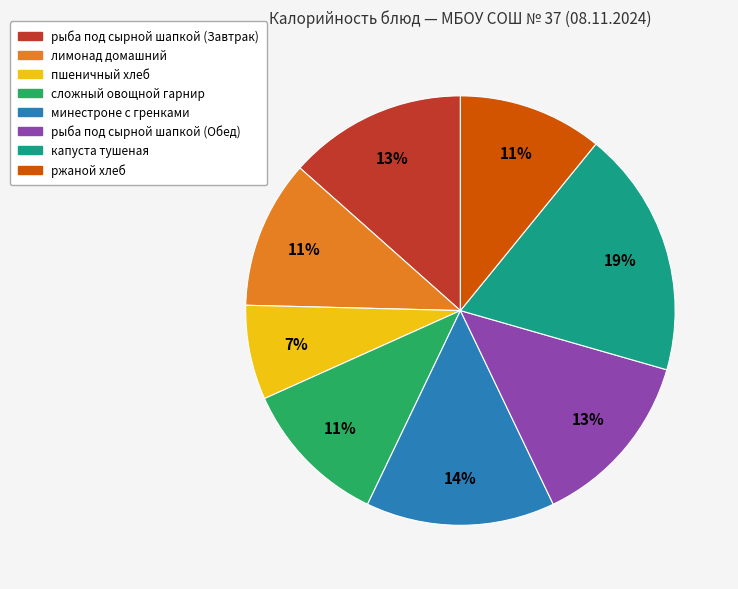

To the nearest percent, what portion does рыба под сырной шапкой (Завтрак) represent?

13%